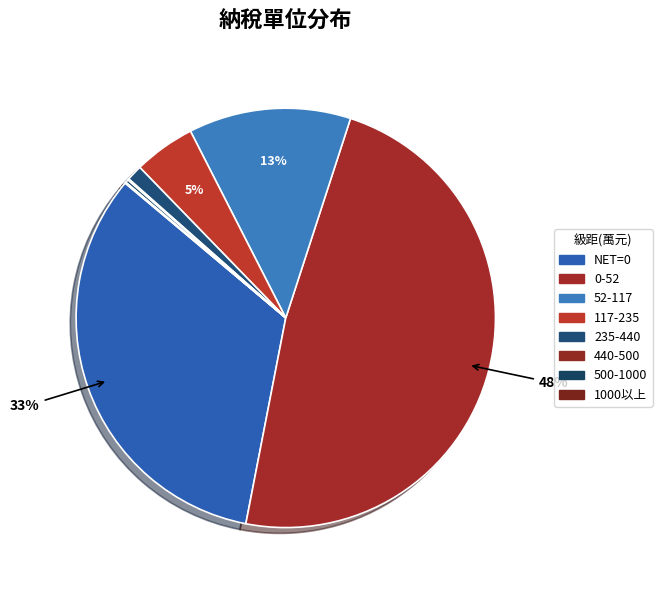

To the nearest percent, what is the difference between the 235-440 and 52-117 slice percentages?

11%